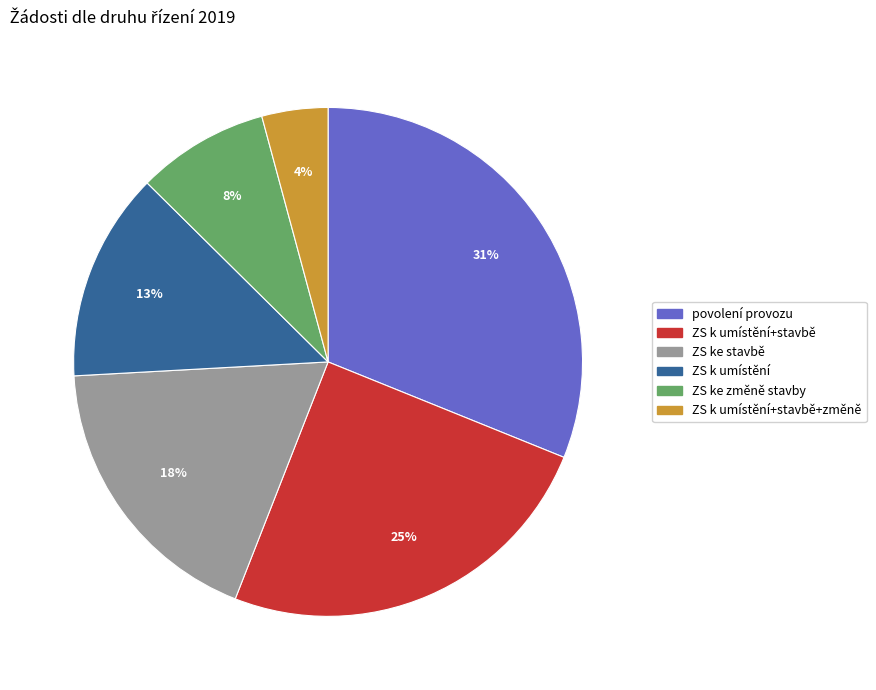

How many segments does this pie chart have?

6